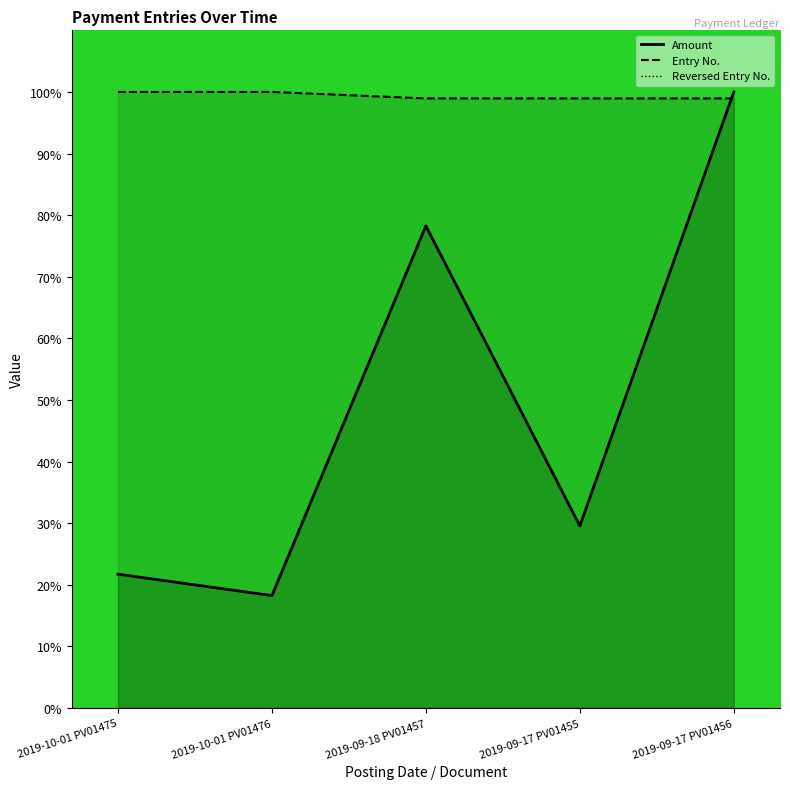

True or false: Amount has a value of 8.0 at 2019-09-17 PV01455.

False